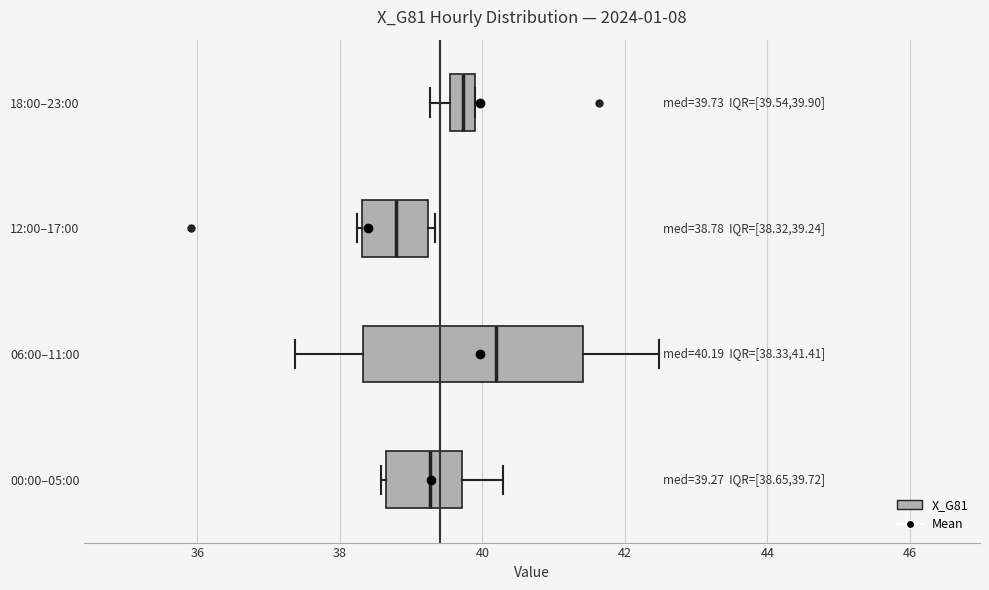

Comparing the boxes themselves (not the whiskers), which one is the widest?

06:00–11:00